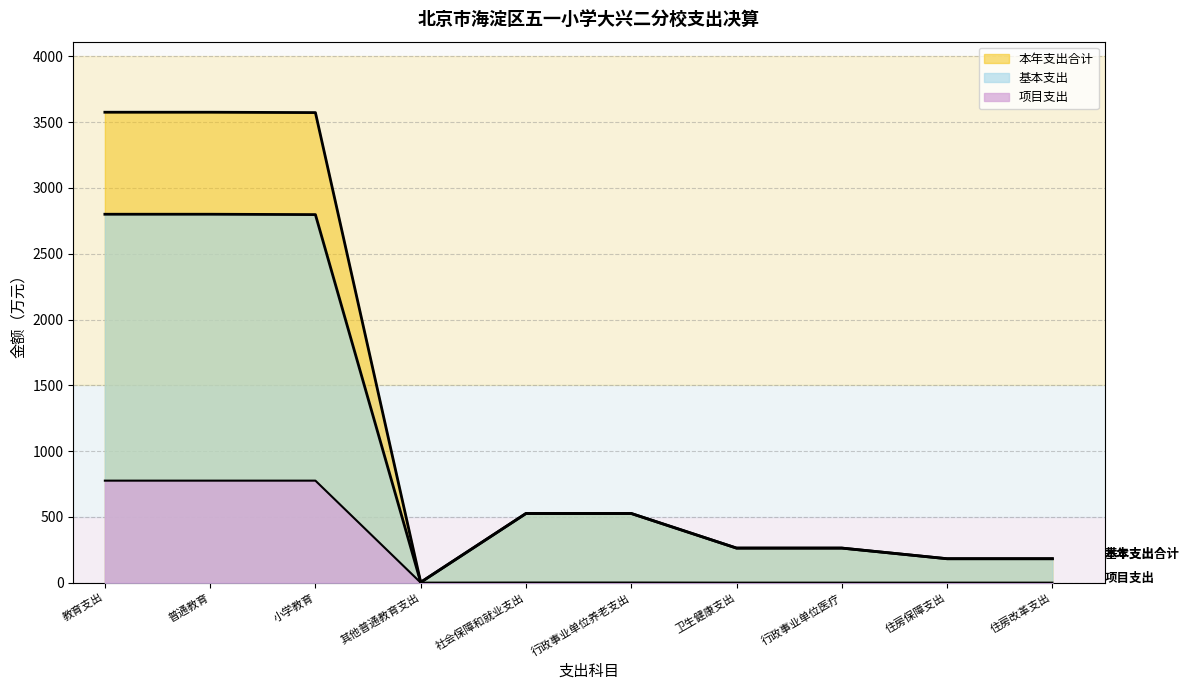

What is the difference between the second highest and second lowest values in the 本年支出合计 series?

3393.8